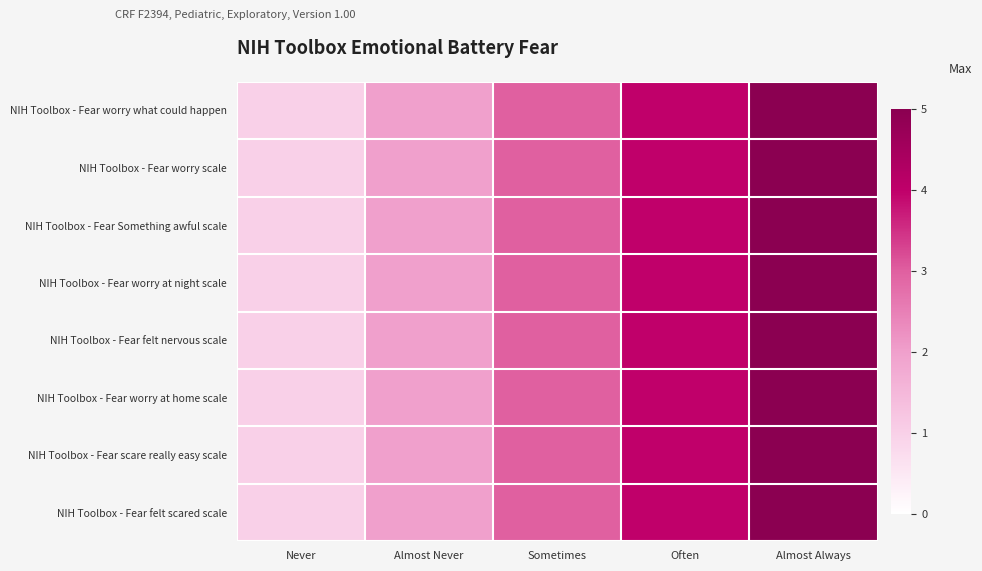

Reading right to left, transcribe all the data shown in this chart.

NIH Toolbox - Fear worry what could happen: Almost Always=5	Often=4	Sometimes=3	Almost Never=2	Never=1
NIH Toolbox - Fear worry scale: Almost Always=5	Often=4	Sometimes=3	Almost Never=2	Never=1
NIH Toolbox - Fear Something awful scale: Almost Always=5	Often=4	Sometimes=3	Almost Never=2	Never=1
NIH Toolbox - Fear worry at night scale: Almost Always=5	Often=4	Sometimes=3	Almost Never=2	Never=1
NIH Toolbox - Fear felt nervous scale: Almost Always=5	Often=4	Sometimes=3	Almost Never=2	Never=1
NIH Toolbox - Fear worry at home scale: Almost Always=5	Often=4	Sometimes=3	Almost Never=2	Never=1
NIH Toolbox - Fear scare really easy scale: Almost Always=5	Often=4	Sometimes=3	Almost Never=2	Never=1
NIH Toolbox - Fear felt scared scale: Almost Always=5	Often=4	Sometimes=3	Almost Never=2	Never=1